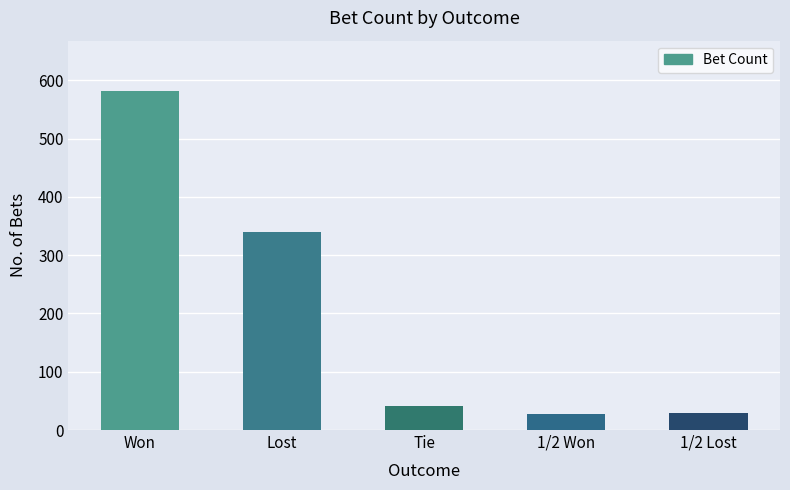

What position from the right is Won?

5